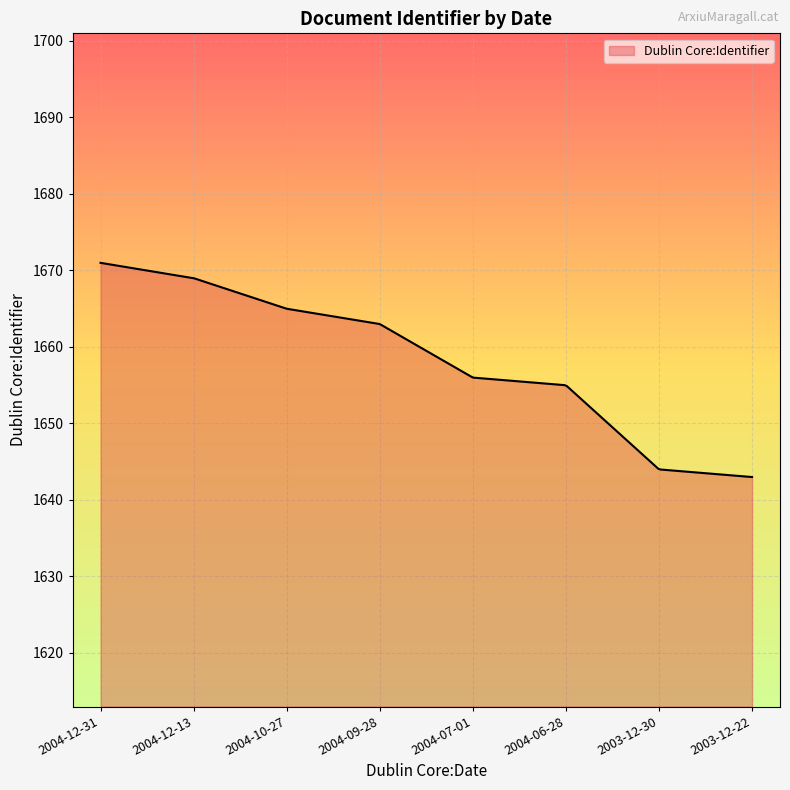

What is the greatest value displayed?

1671.0